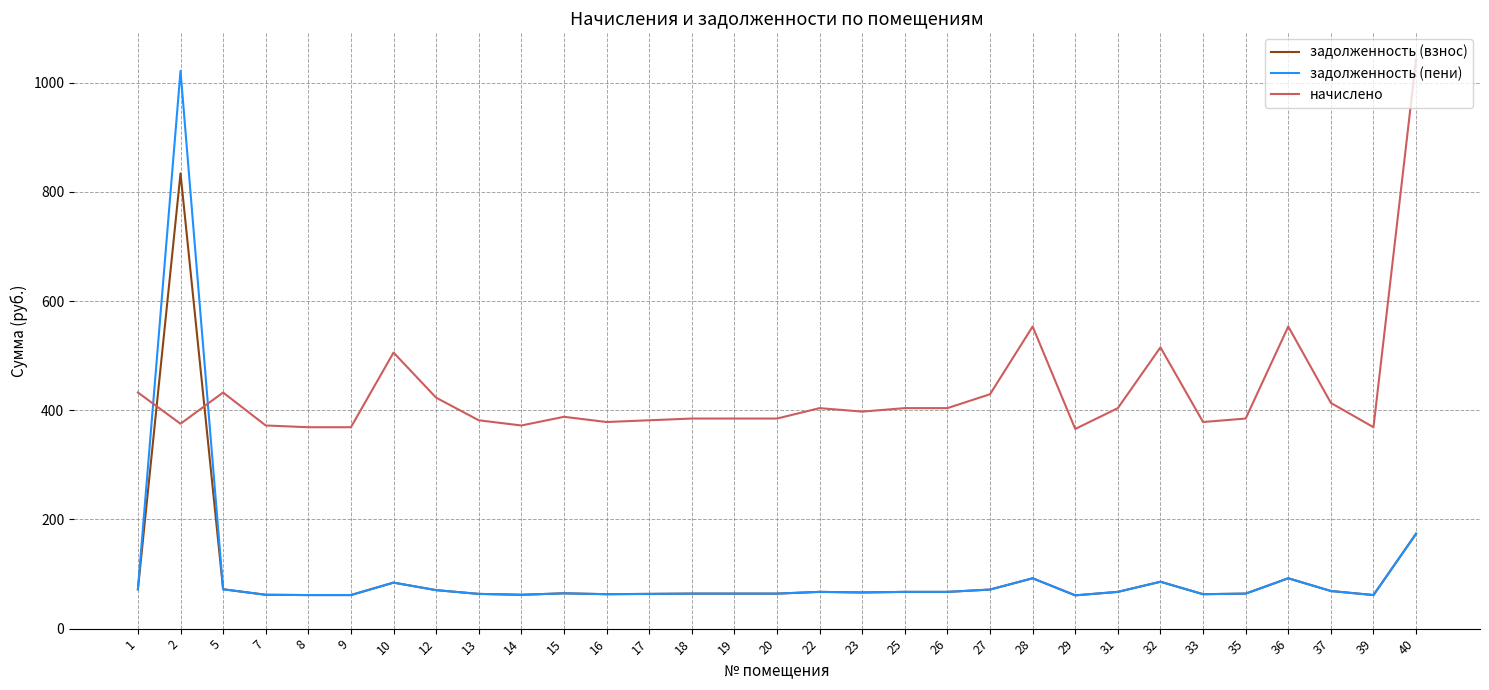

Does the chart display data point markers on the line(s)?

No